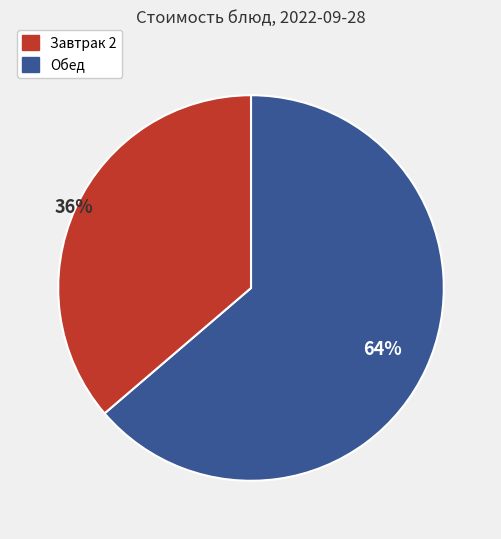

To the nearest percent, what is the average slice percentage?

50%